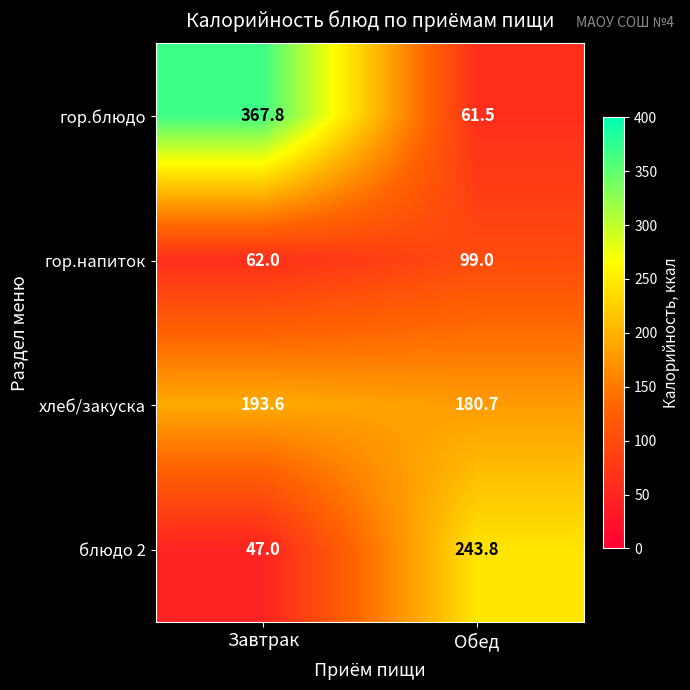

Is it true that гор.блюдо equals 61.5 at Обед?

True